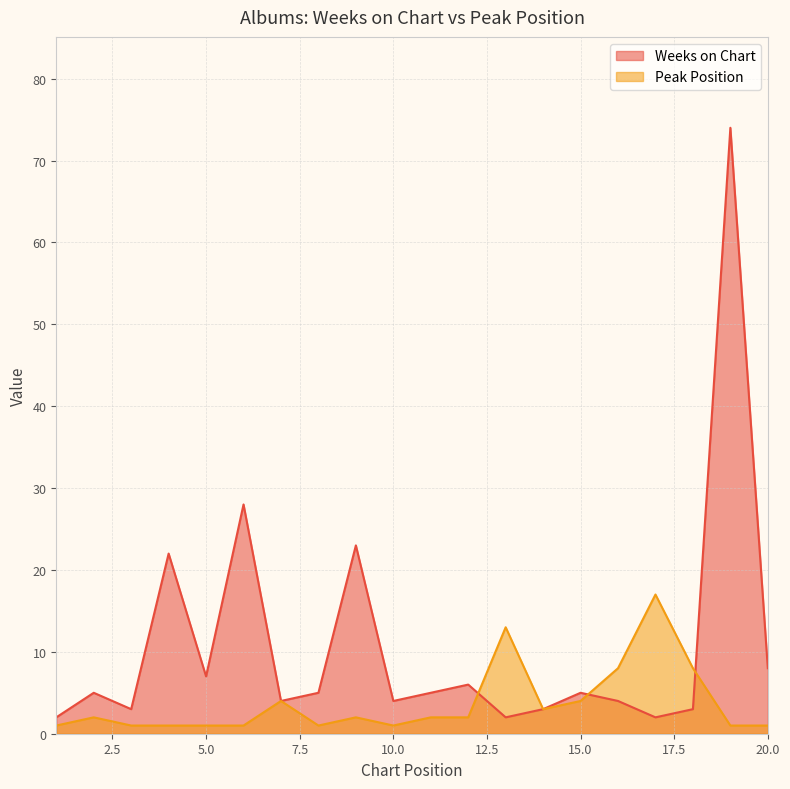

True or false: Weeks on Chart and Peak Position cross at least once.

True